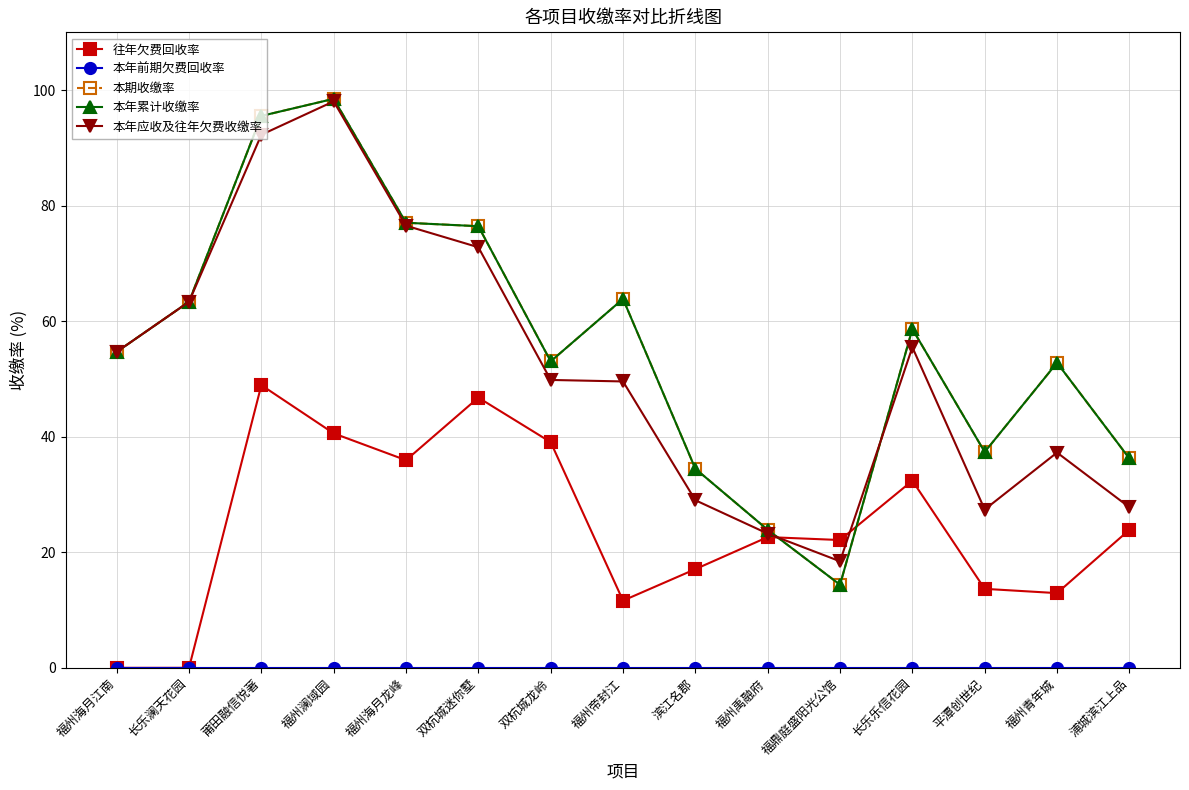

Reading left to right, transcribe all the data shown in this chart.

往年欠费回收率: 福州海月江南=0.0	长乐澜天花园=0.0	莆田融信悦著=48.9	福州澜域园=40.6	福州海月龙峰=35.9	双杭城迷你墅=46.8	双杭城龙岭=39.1	福州帝封江=11.6	滨江名郡=17.1	福州禹融府=22.6	福鼎庭盛阳光公馆=22.1	长乐乐信花园=32.4	平潭创世纪=13.7	福州青年城=12.9	浦城滨江上品=23.9
本年前期欠费回收率: 福州海月江南=0.0	长乐澜天花园=0.0	莆田融信悦著=0.0	福州澜域园=0.0	福州海月龙峰=0.0	双杭城迷你墅=0.0	双杭城龙岭=0.0	福州帝封江=0.0	滨江名郡=0.0	福州禹融府=0.0	福鼎庭盛阳光公馆=0.0	长乐乐信花园=0.0	平潭创世纪=0.0	福州青年城=0.0	浦城滨江上品=0.0
本期收缴率: 福州海月江南=54.7	长乐澜天花园=63.4	莆田融信悦著=95.5	福州澜域园=98.5	福州海月龙峰=77.0	双杭城迷你墅=76.4	双杭城龙岭=53.0	福州帝封江=63.9	滨江名郡=34.5	福州禹融府=23.9	福鼎庭盛阳光公馆=14.4	长乐乐信花园=58.6	平潭创世纪=37.4	福州青年城=52.8	浦城滨江上品=36.2
本年累计收缴率: 福州海月江南=54.7	长乐澜天花园=63.4	莆田融信悦著=95.5	福州澜域园=98.5	福州海月龙峰=77.0	双杭城迷你墅=76.4	双杭城龙岭=53.0	福州帝封江=63.9	滨江名郡=34.5	福州禹融府=23.9	福鼎庭盛阳光公馆=14.4	长乐乐信花园=58.6	平潭创世纪=37.4	福州青年城=52.8	浦城滨江上品=36.2
本年应收及往年欠费收缴率: 福州海月江南=54.7	长乐澜天花园=63.4	莆田融信悦著=92.3	福州澜域园=98.0	福州海月龙峰=76.5	双杭城迷你墅=72.8	双杭城龙岭=49.8	福州帝封江=49.6	滨江名郡=29.0	福州禹融府=23.2	福鼎庭盛阳光公馆=18.4	长乐乐信花园=55.5	平潭创世纪=27.4	福州青年城=37.3	浦城滨江上品=27.8